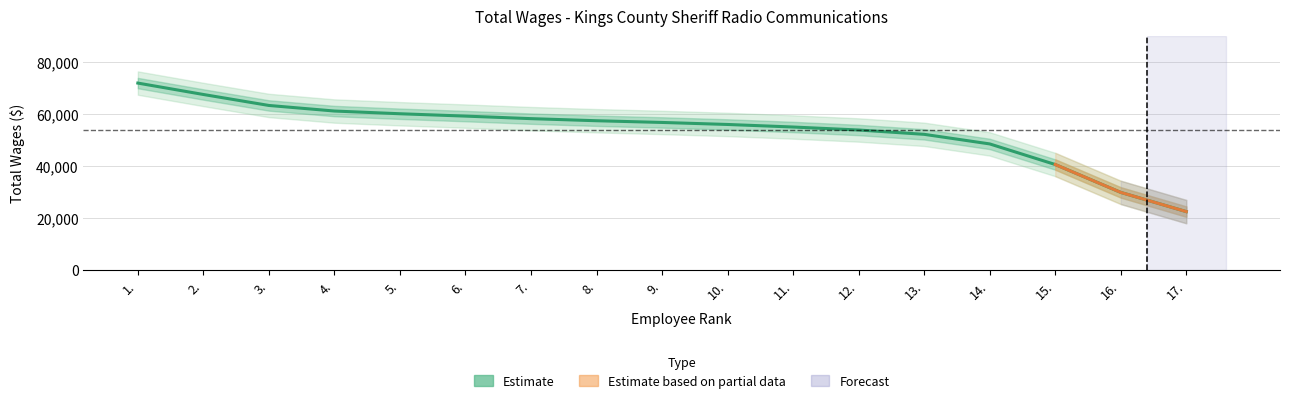

What is the label of the 10th point from the right?

8.